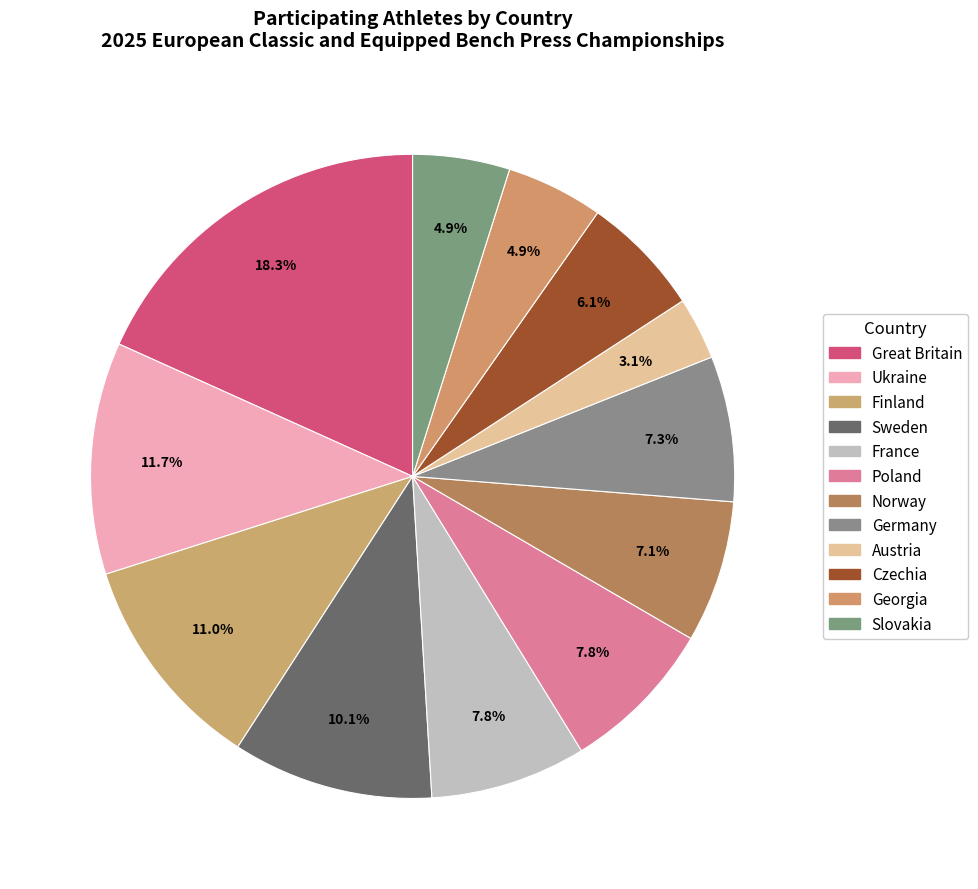

What portion of the pie excludes Ukraine?

88.3%